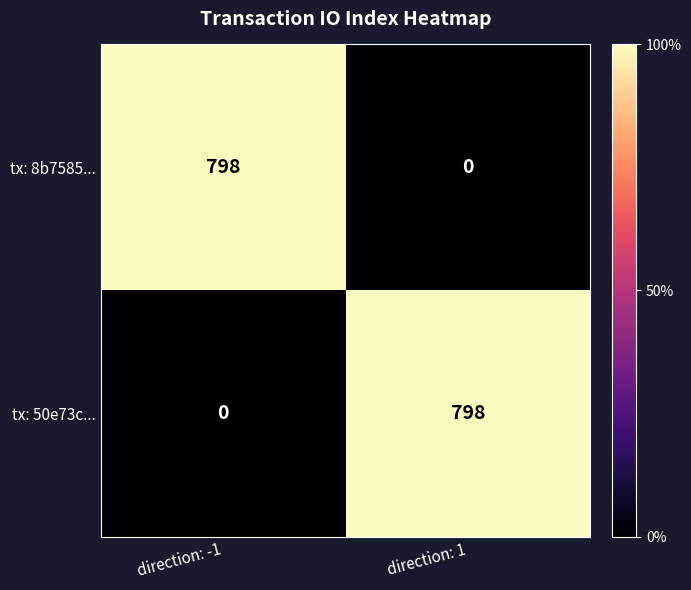

Reading right to left, list all the values displayed in this chart.

tx: 8b7585...: 0	798
tx: 50e73c...: 798	0